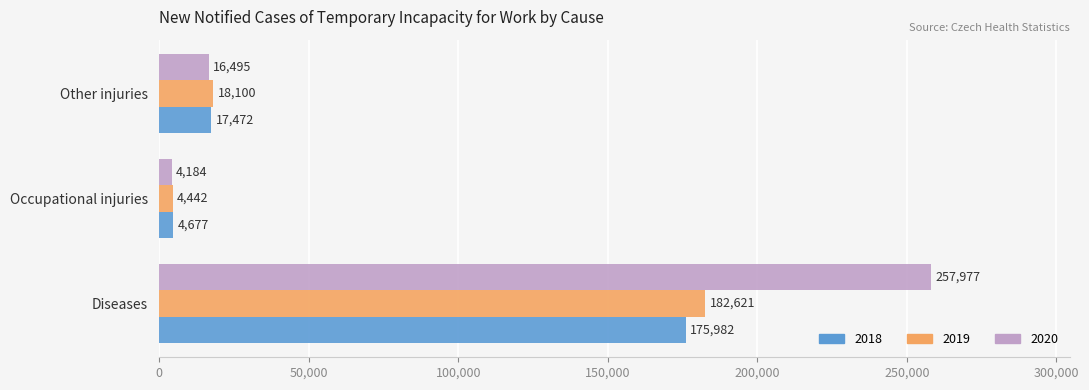

What is the difference between the maximum and minimum values in the 2019 series?

178179